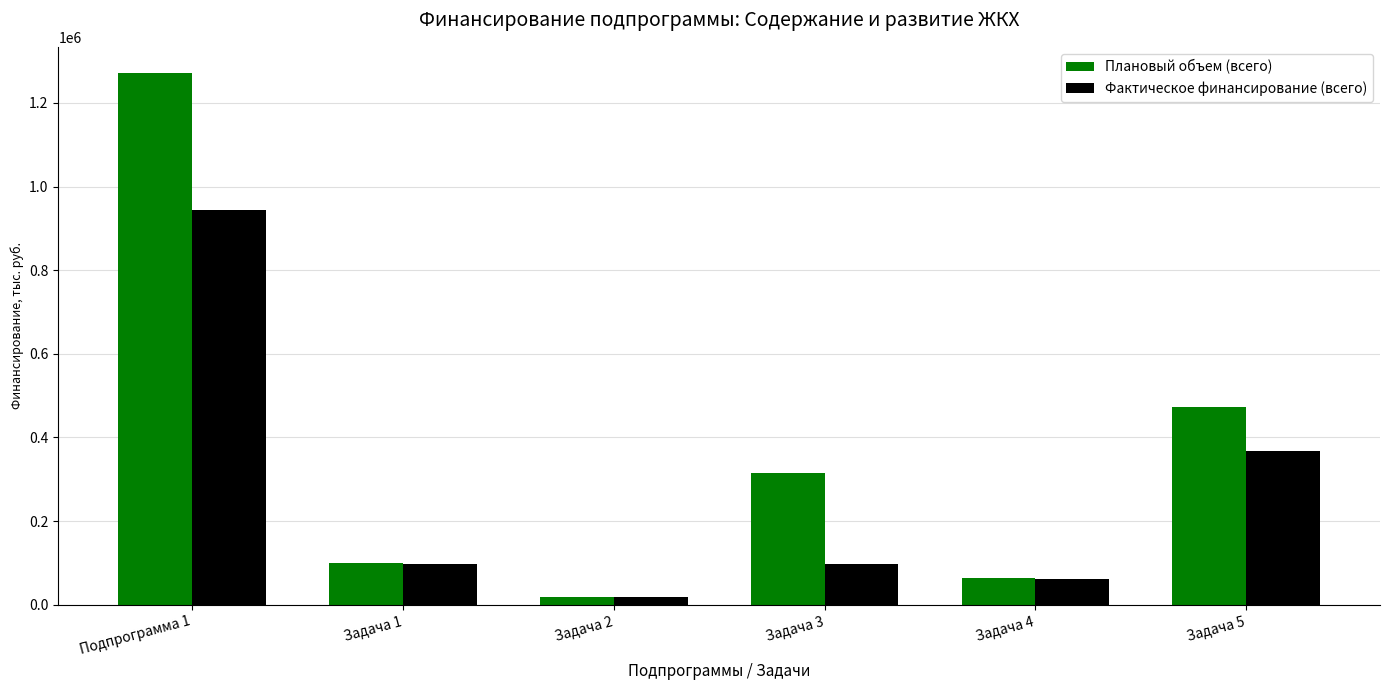

At which category is the sum across all series the highest?

Подпрограмма 1